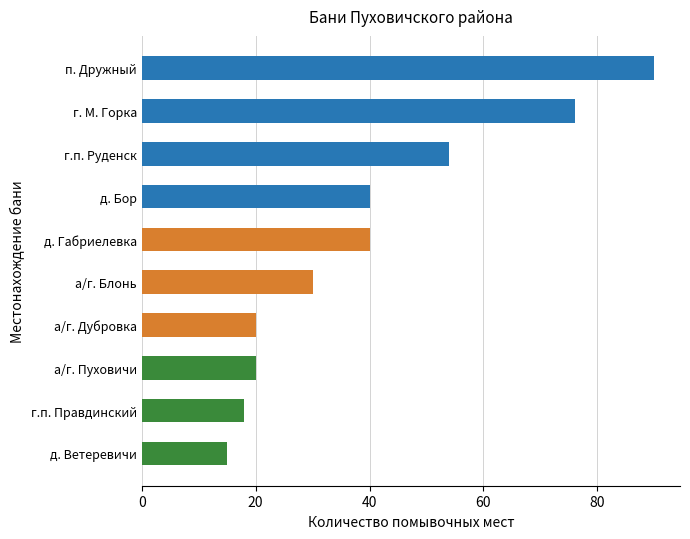

How many values are below 40?

5